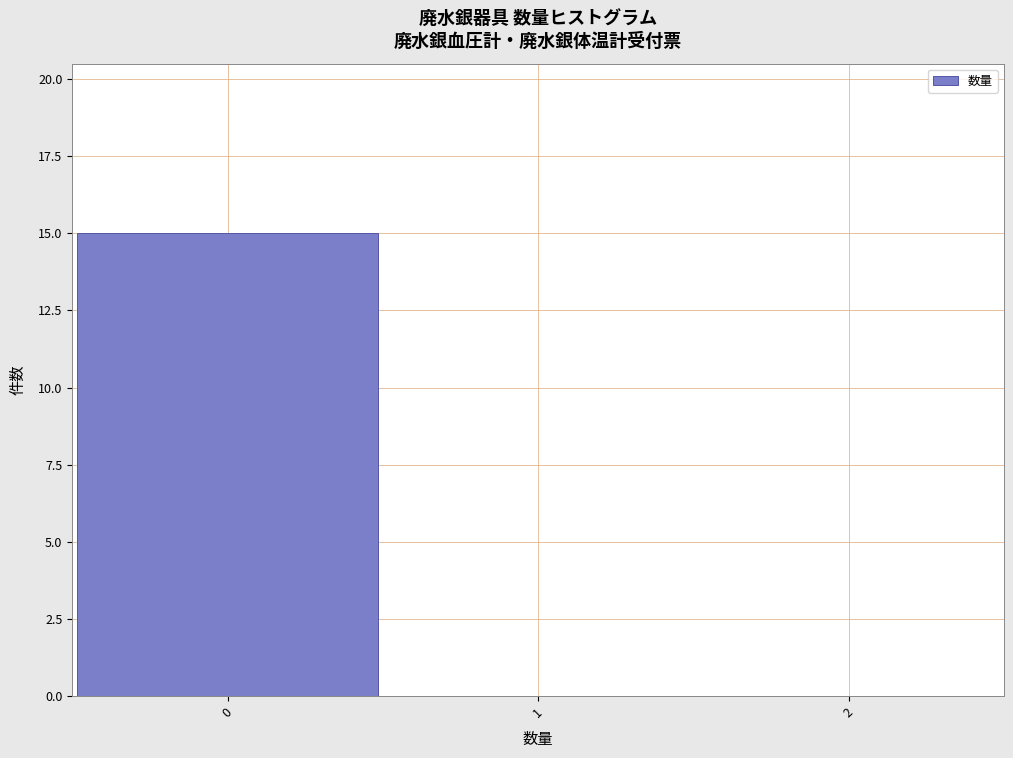

Which range on the x-axis has the tallest bar?

-0.5 to 0.5